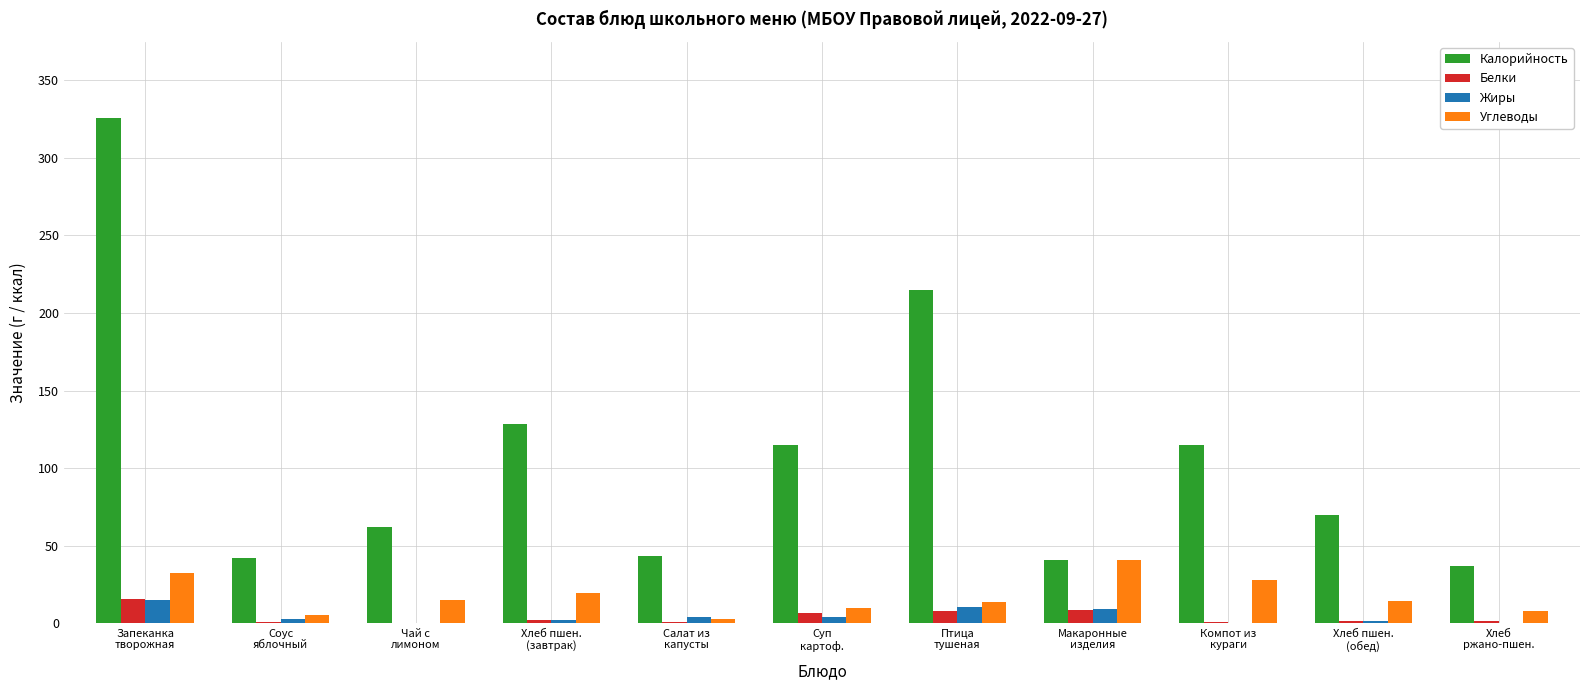

How many distinct data groups are displayed?

4